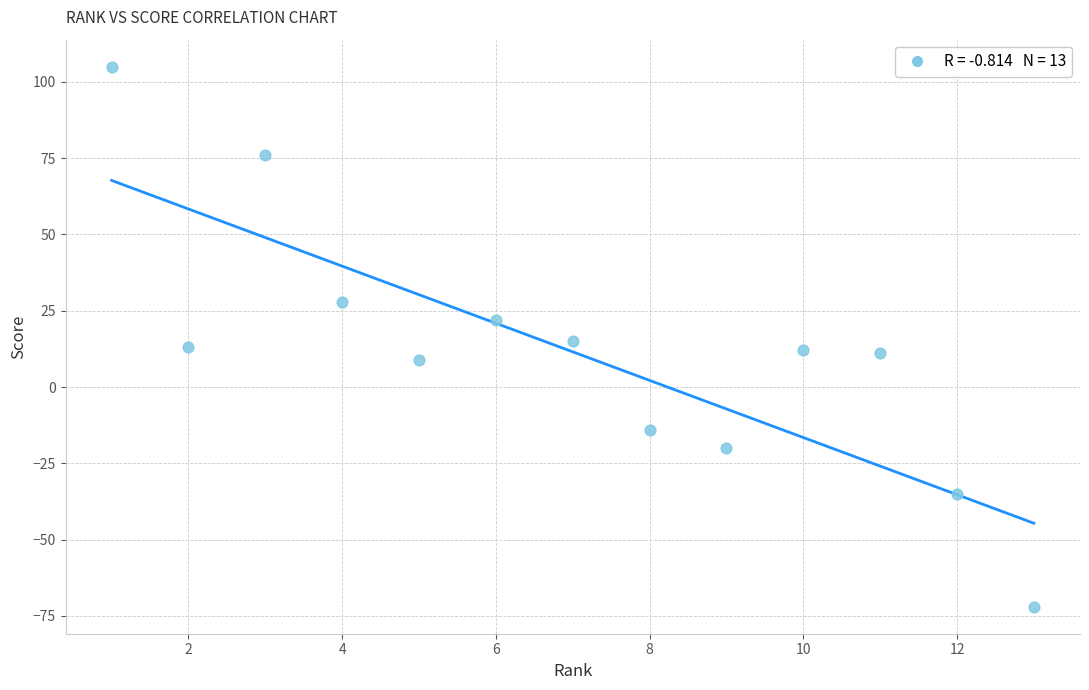

What is the range of Y values (max minus min)?

177